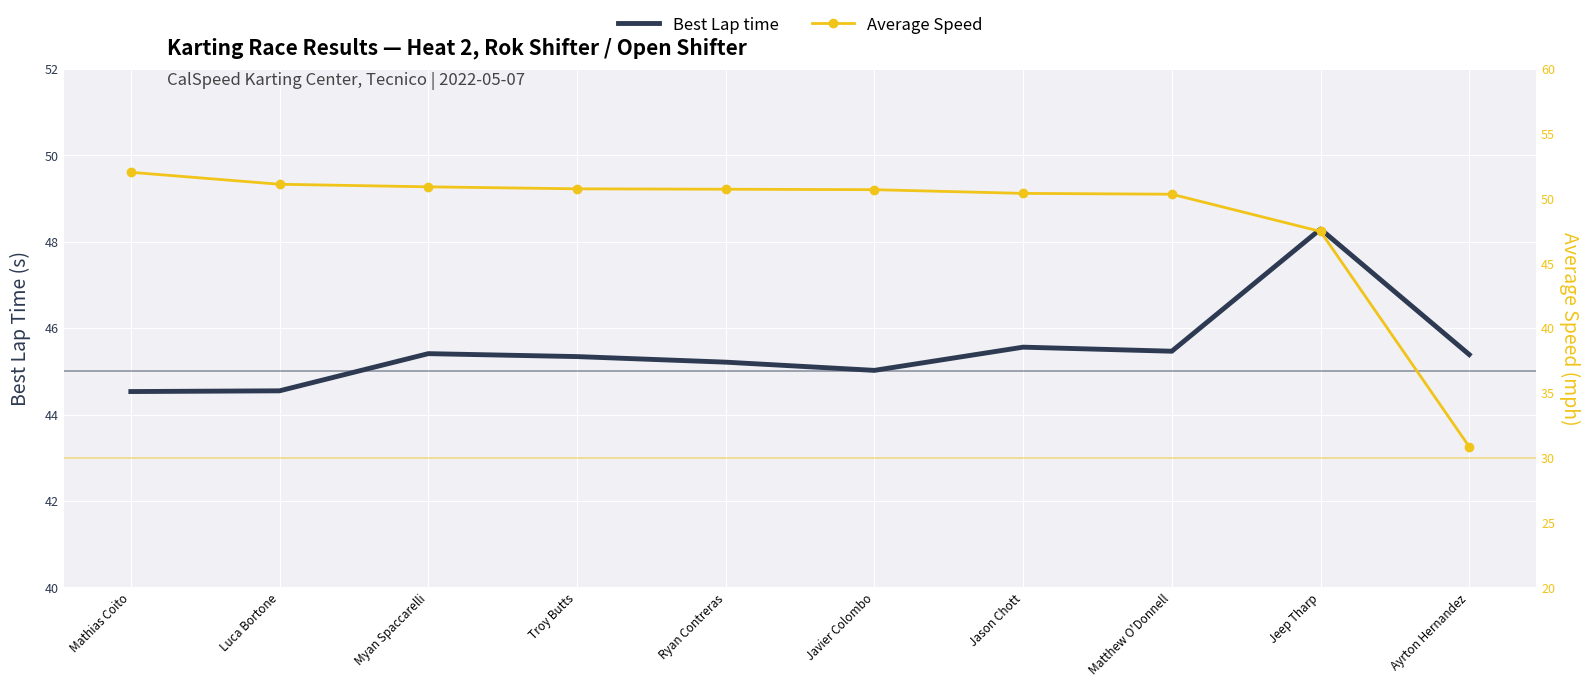

Reading left to right, transcribe all the data shown in this chart.

Best Lap time: 44.5	44.5	45.4	45.3	45.2	45.0	45.6	45.5	48.3	45.4
Average Speed: 52.0	51.1	50.9	50.7	50.7	50.7	50.4	50.3	47.5	30.9